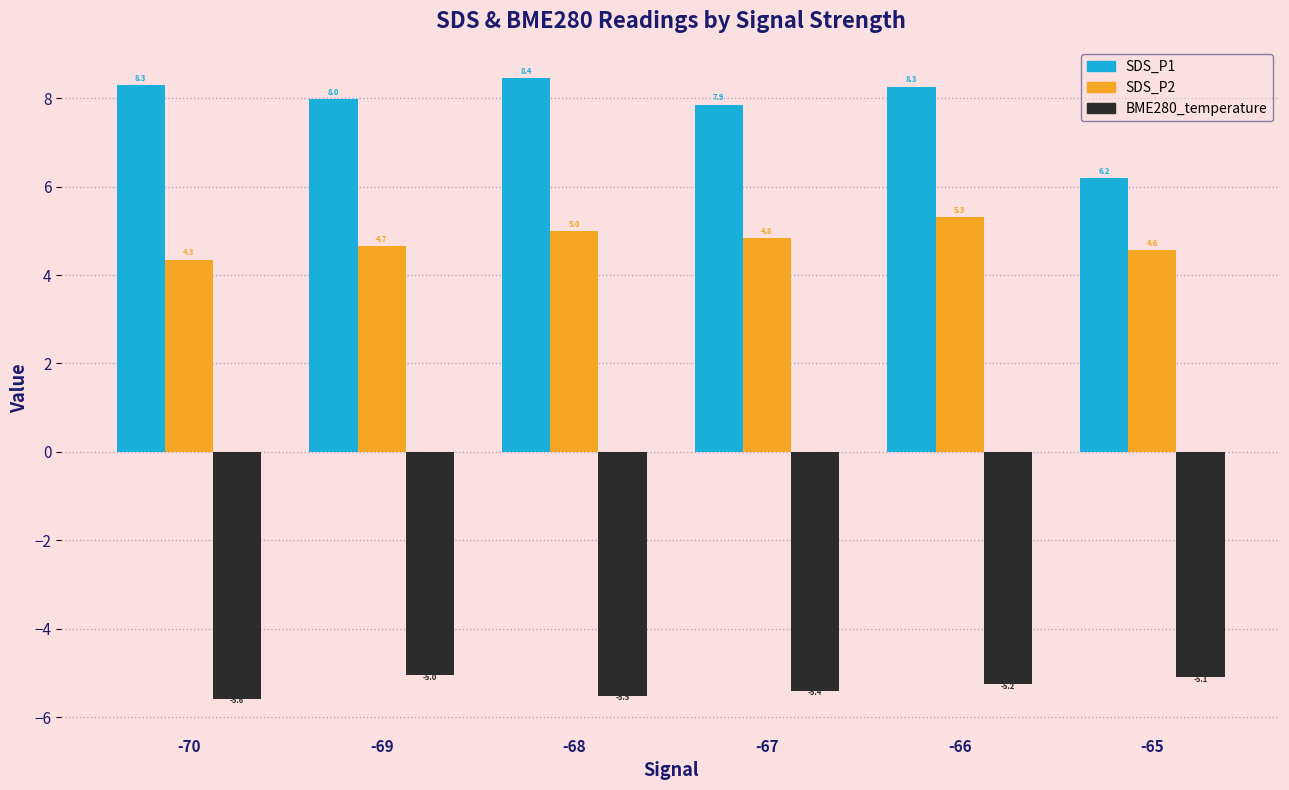

What is the difference between the maximum and minimum values in the BME280_temperature series?

0.5